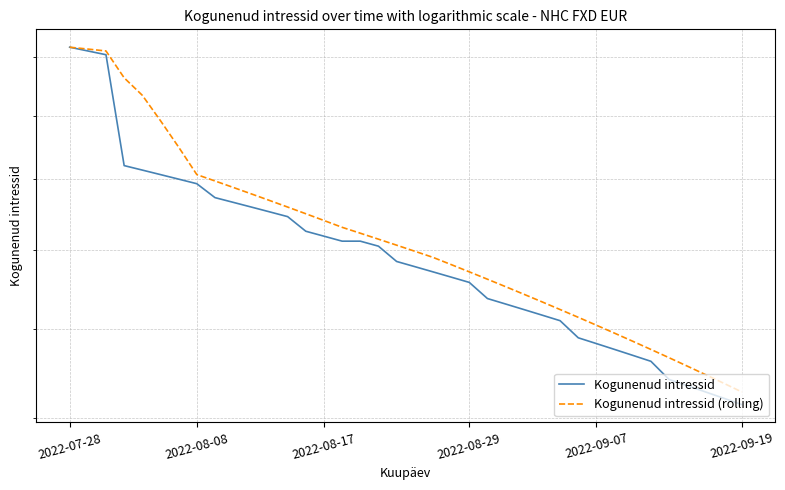

What are all the series names shown in the legend?

Kogunenud intressid, Kogunenud intressid (rolling)